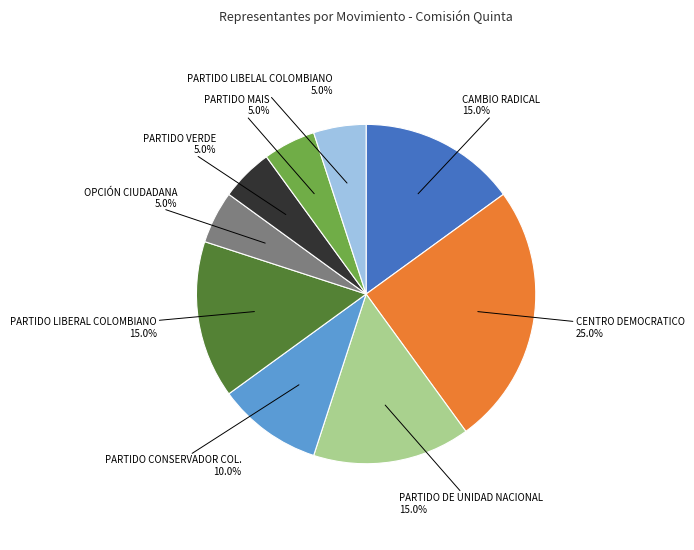

Is it true that OPCIÓN CIUDADANA is 5% of the pie?

True